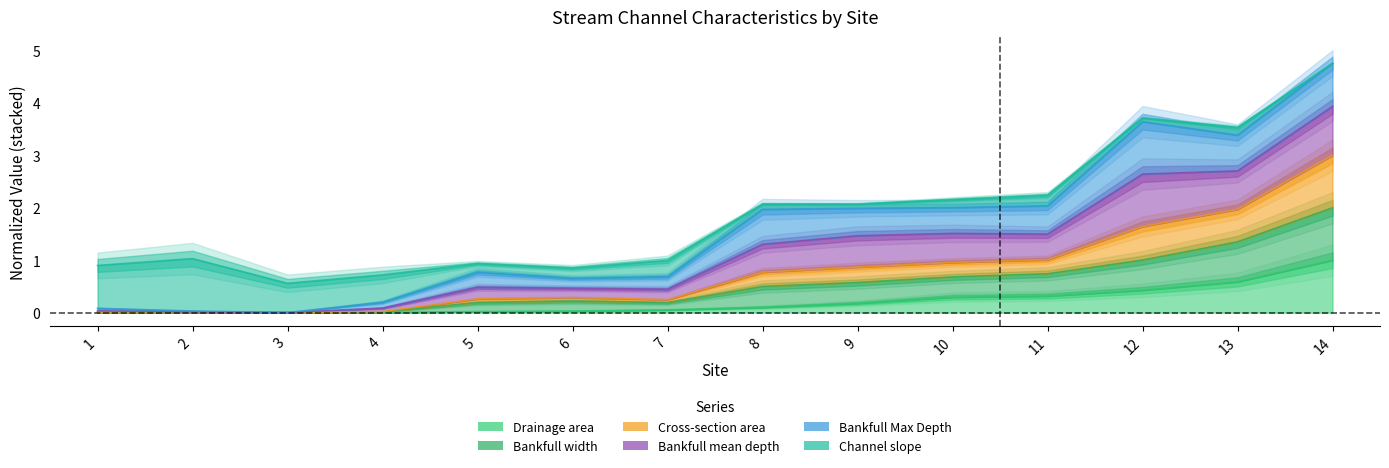

True or false: Drainage area has a value of 0.1 at 8.

True